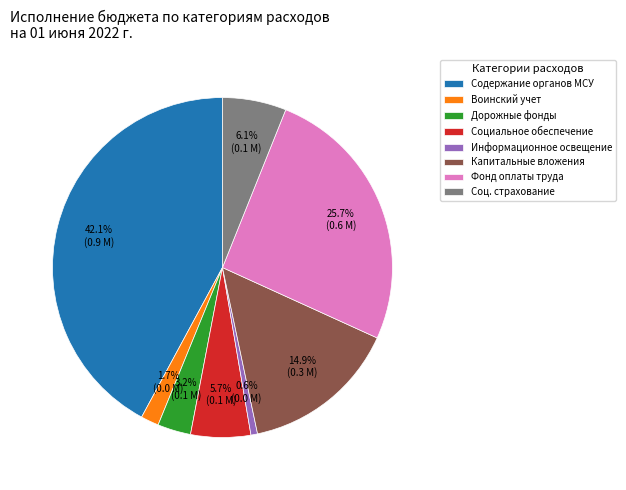

What is the ratio of the value at Воинский учет to the value at Дорожные фонды?

0.5